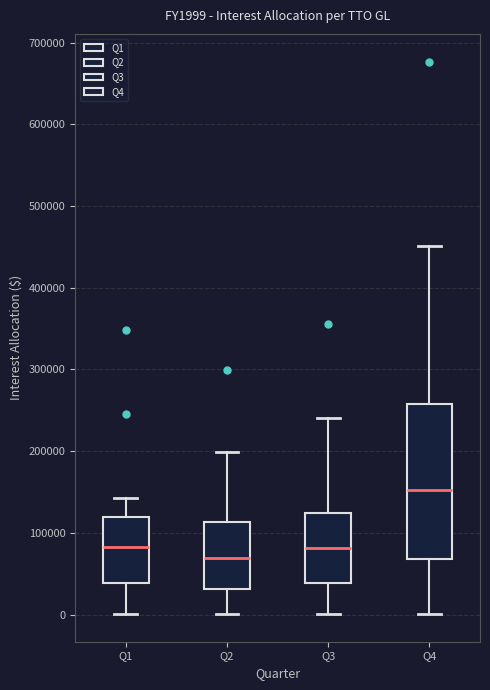

Where does the median line of the box for Q2 sit on the y-axis? The values are not printed on the chart, so give them approximately, as read against the axis.

70000